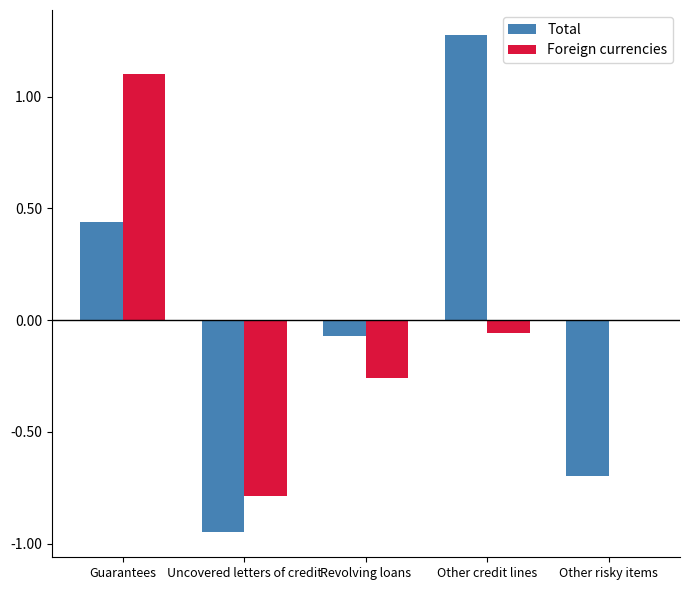

Is the value of Foreign currencies at Other credit lines greater than the value of Total at Guarantees?

No